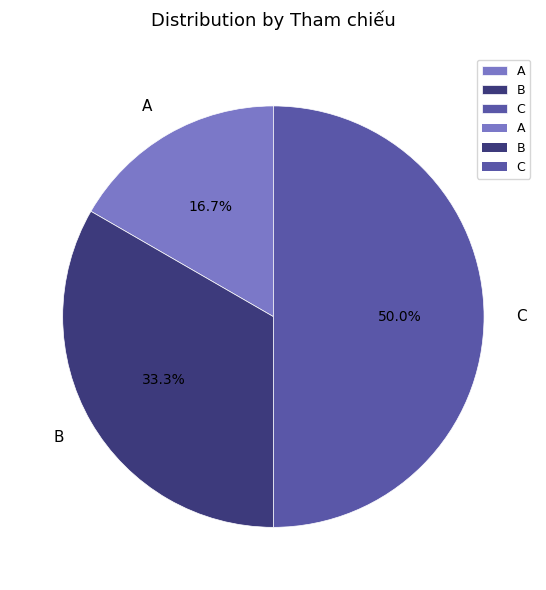

To the nearest percent, what percentage of the pie is A?

17%